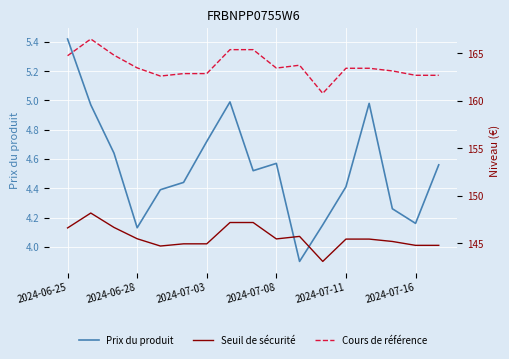

How many lines are shown in the chart?

3